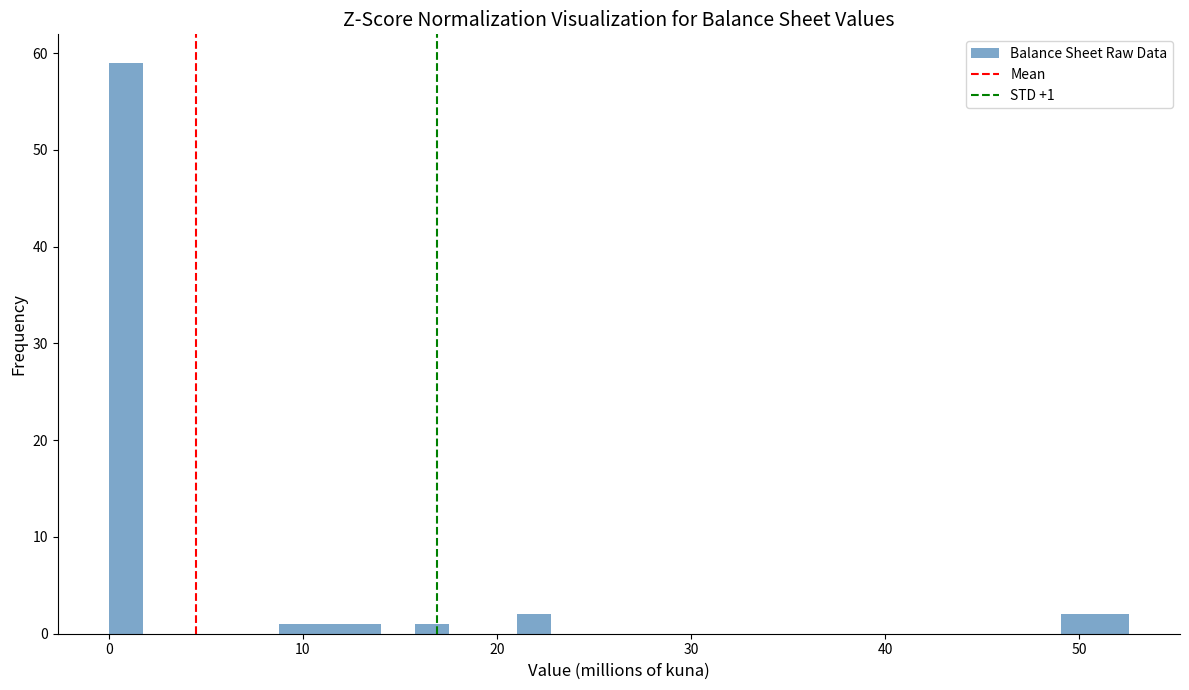

Around what value on the x-axis is the tallest bar? Give the approximate position of its centre, as read against the axis.

1